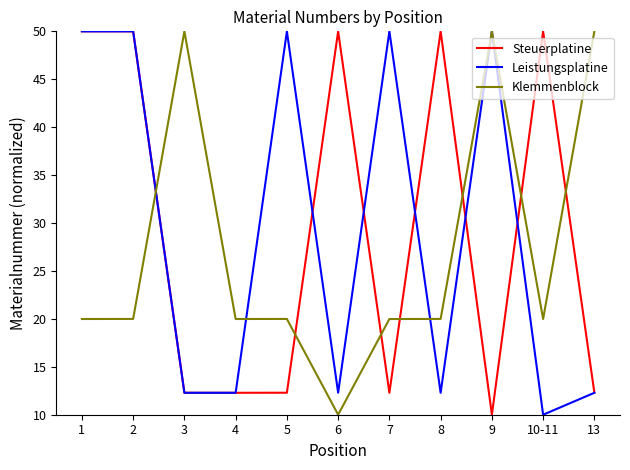

Reading left to right, what are all the values shown in this chart?

Steuerplatine: 50.0	50.0	12.3	12.3	12.3	50.0	12.3	50.0	10.0	50.0	12.3
Leistungsplatine: 50.0	50.0	12.3	12.3	50.0	12.3	50.0	12.3	50.0	10.0	12.3
Klemmenblock: 20.0	20.0	50.0	20.0	20.0	10.0	20.0	20.0	50.0	20.0	50.0